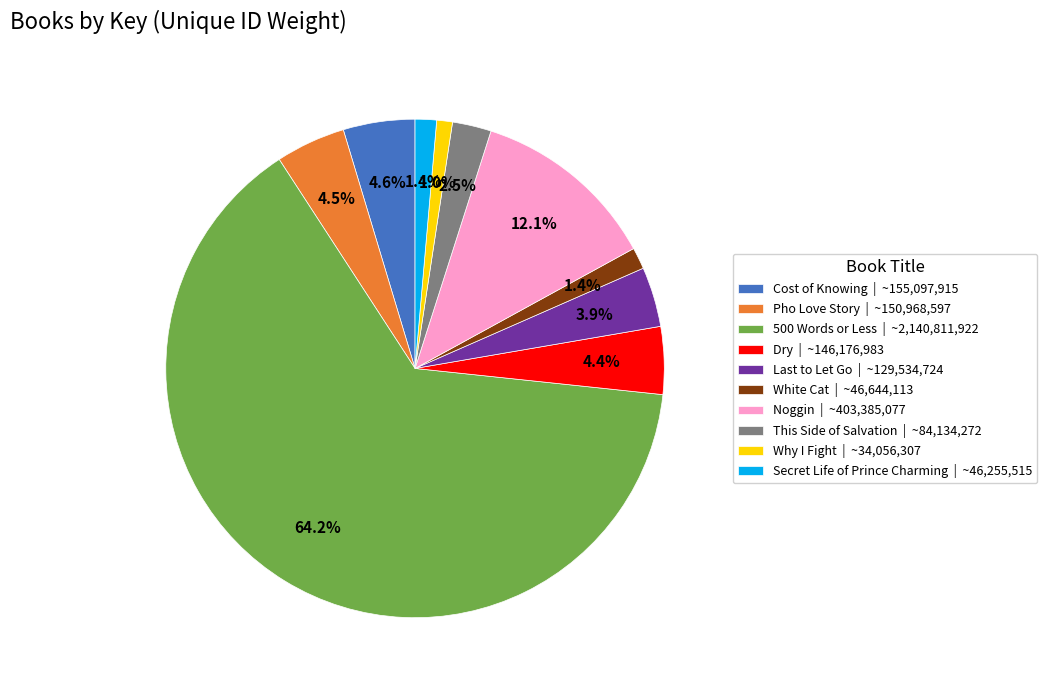

How many segments does this pie chart have?

10